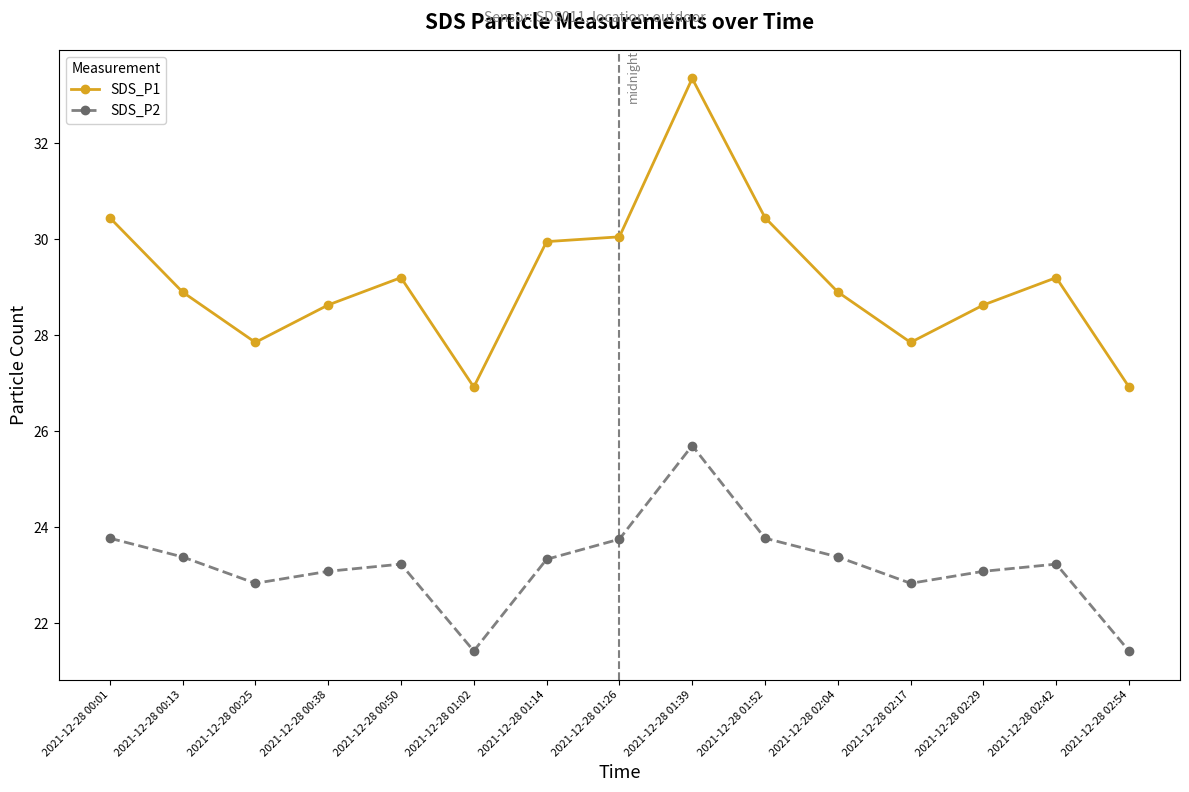

How many values in the SDS_P1 series are below 28?

4